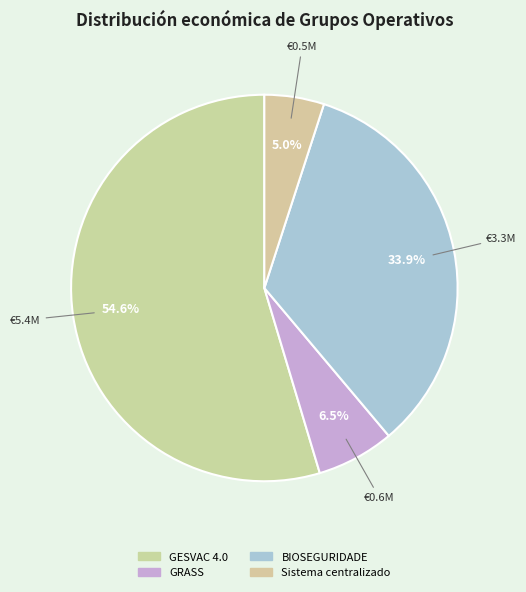

To the nearest percent, what is the difference between the BIOSEGURIDADE and GRASS slice percentages?

27%